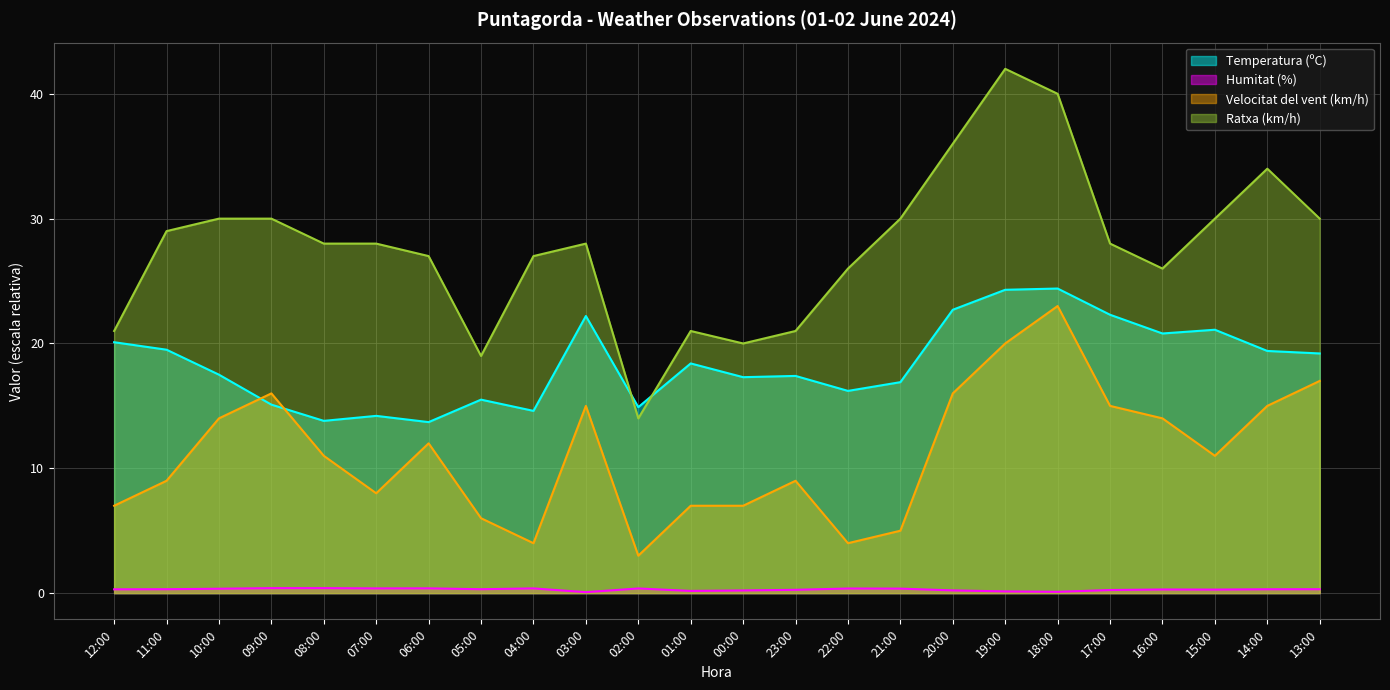

True or false: Humitat (%) has more than 1 points higher than both neighbors.

True